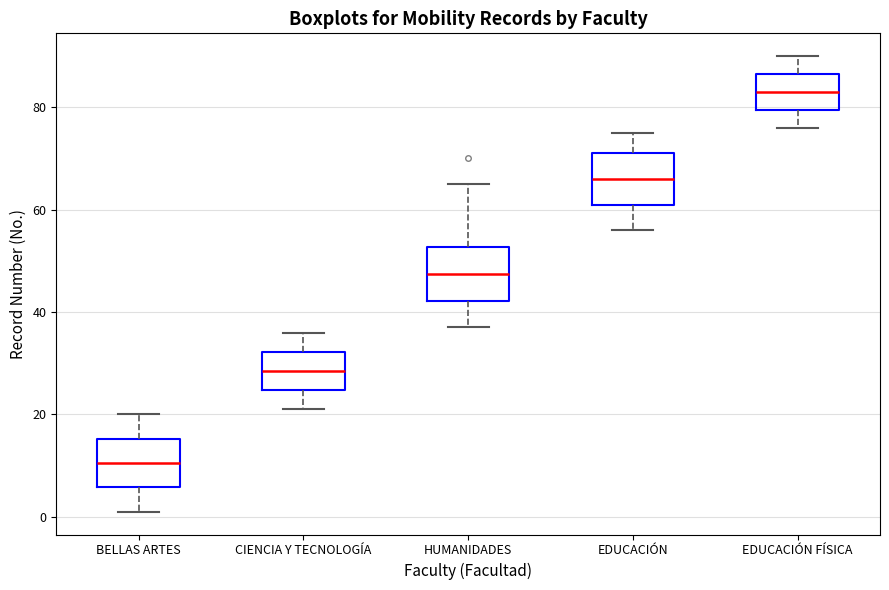

Where is the lower edge of the box for EDUCACIÓN FÍSICA on the y-axis? The values are not printed on the chart, so give them approximately, as read against the axis.

80